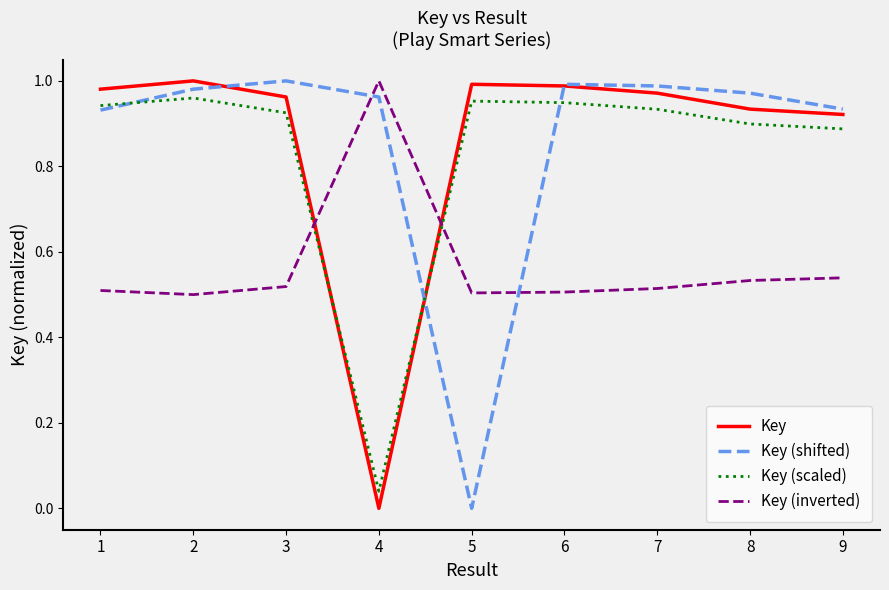

The value of Key (scaled) at 1 is 0.9. True or false?

True